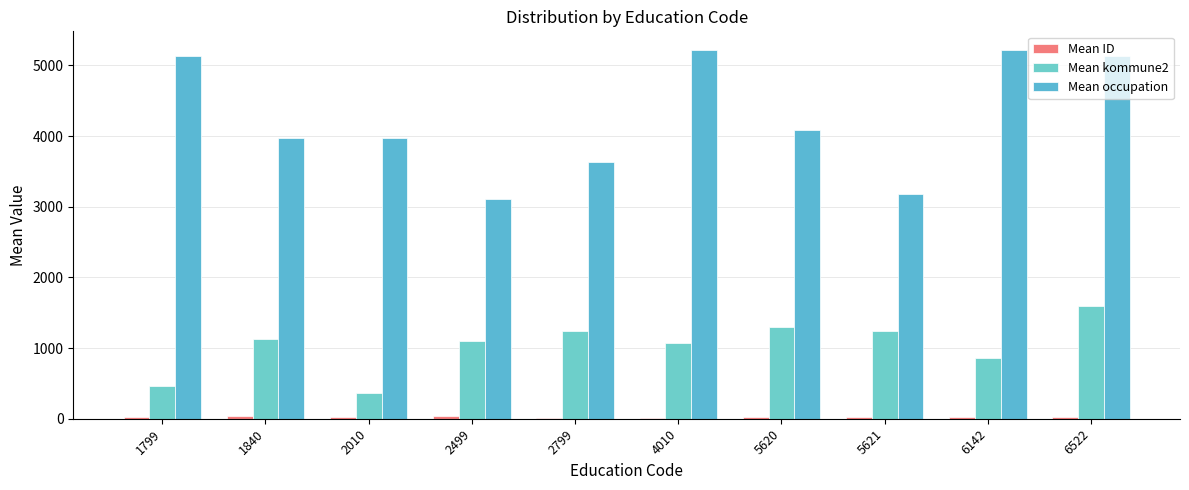

The Mean occupation series shows 2826.7 at 4010. True or false?

False